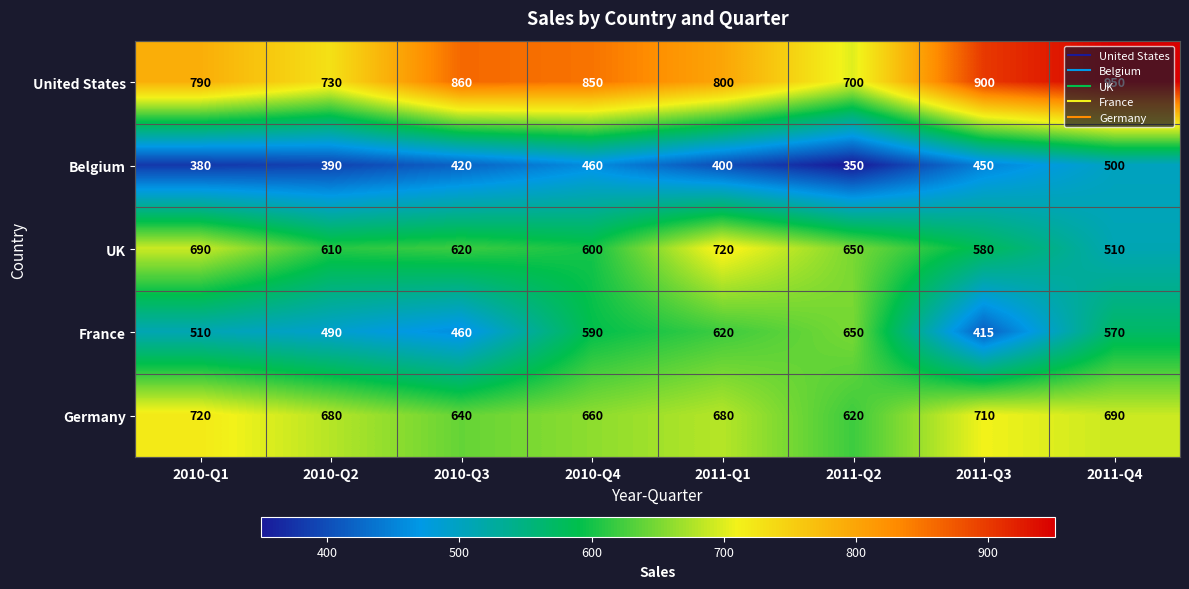

What is the spread (max minus min) of values at 2011-Q3?

485